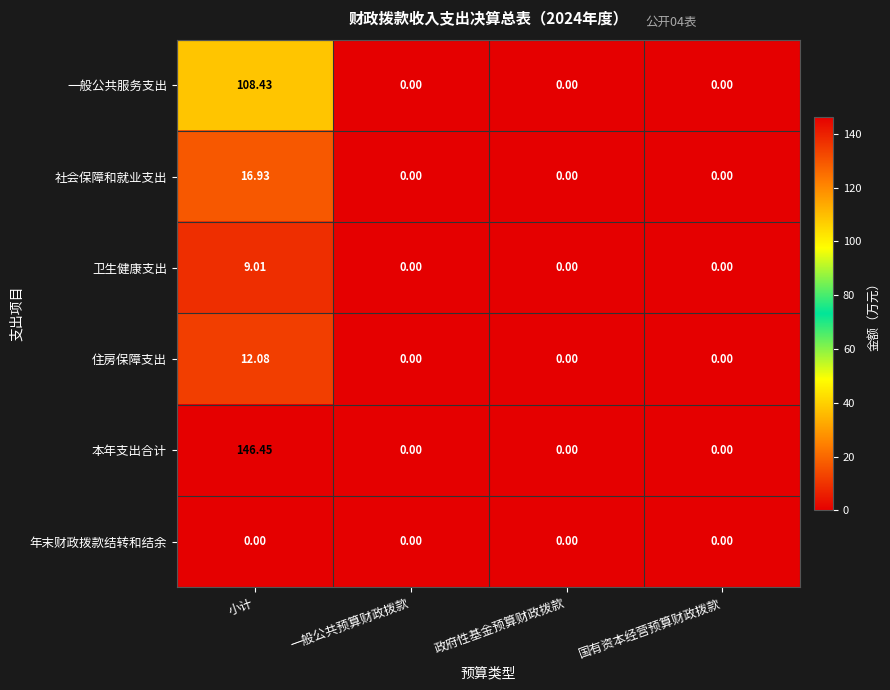

Which series has the widest spread of values?

本年支出合计